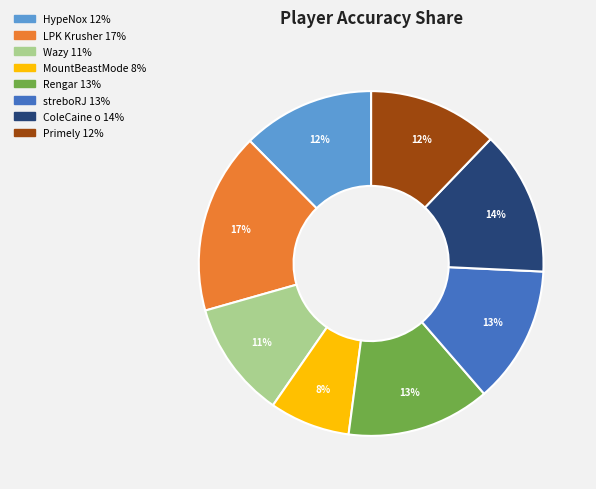

True or false: Rengar accounts for 1% of the total.

False